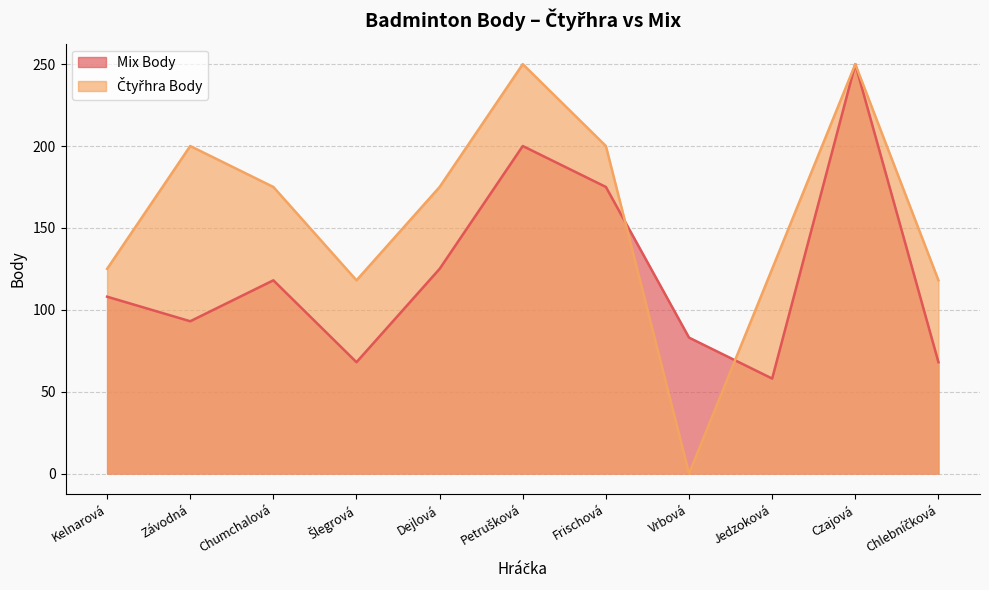

In Mix Body, how many points are higher than both neighbors (excluding endpoints)?

3